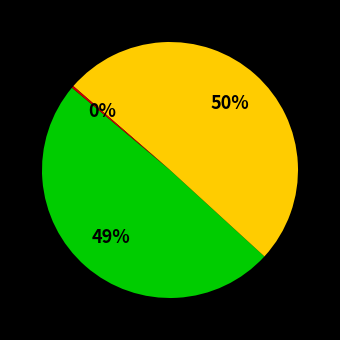

Is there a majority slice in this chart?

Yes